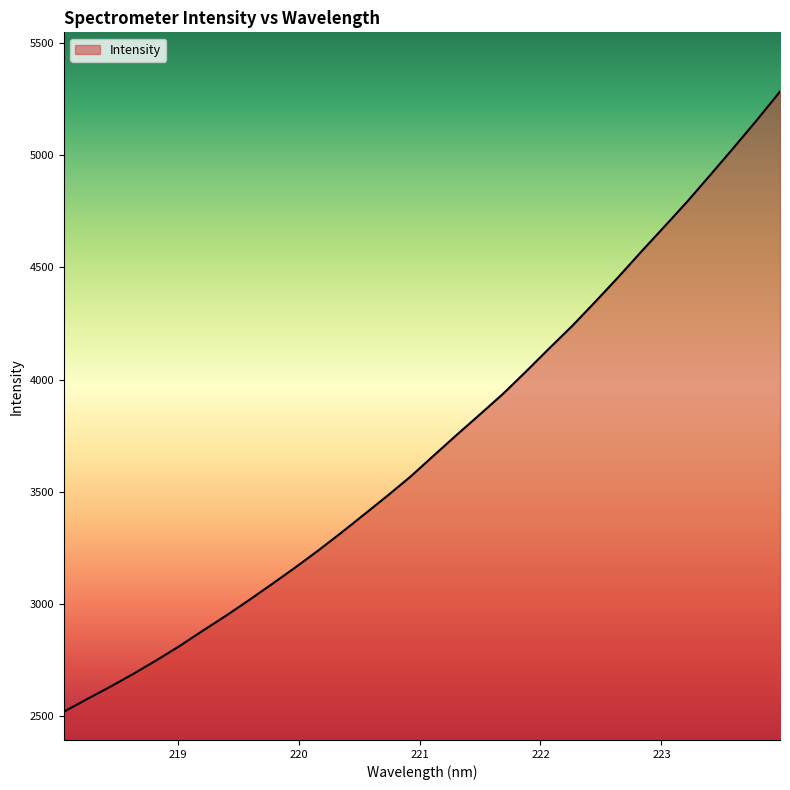

How many lines are shown in the chart?

1